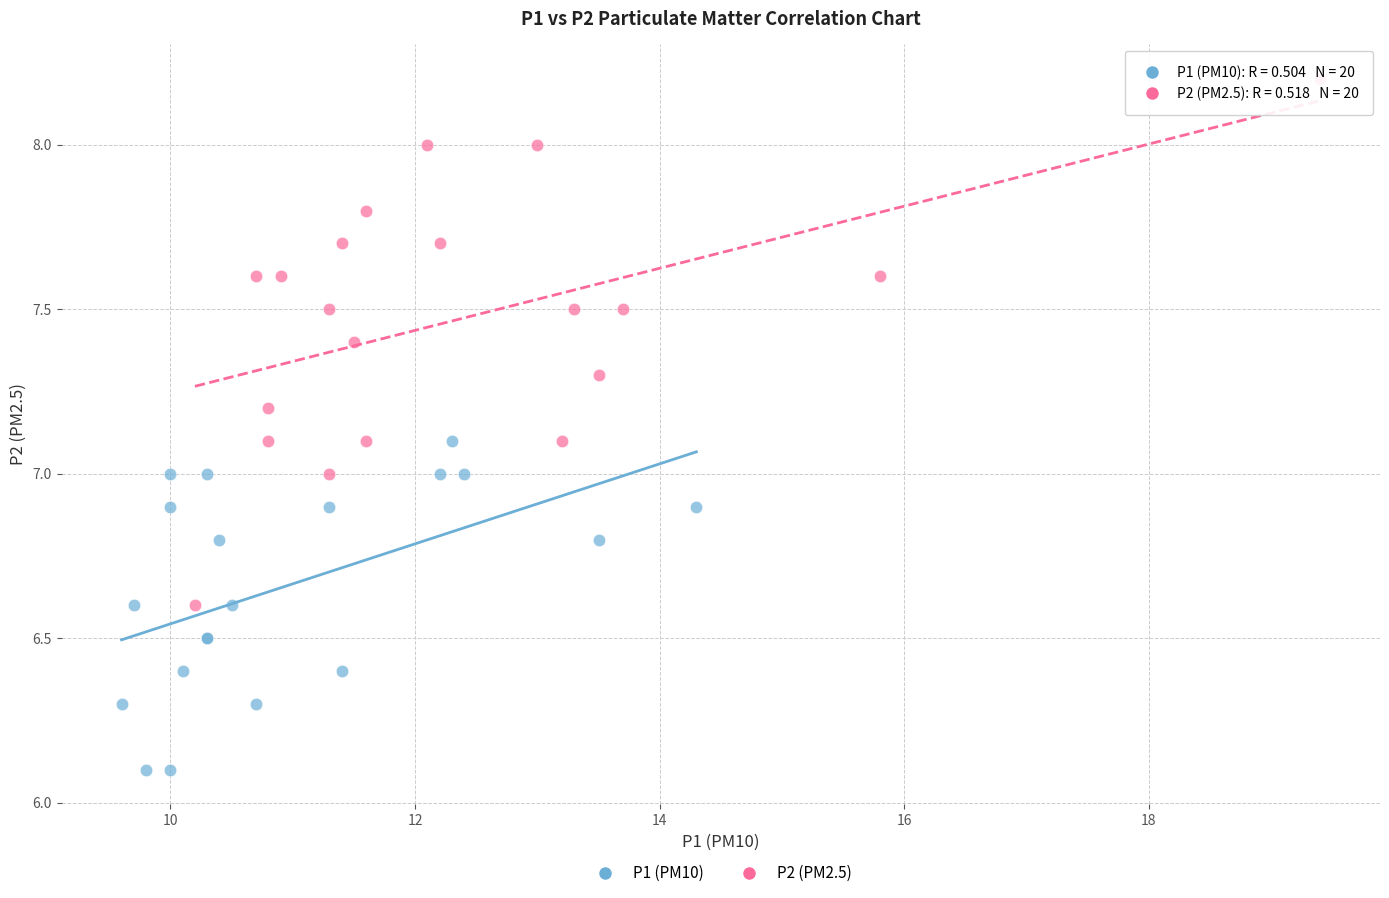

Which series reaches the maximum Y coordinate?

P2 (PM2.5)